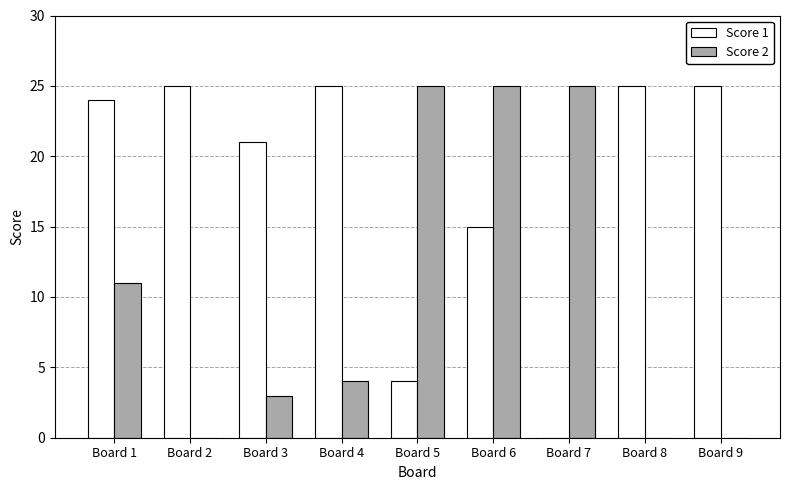

Which series has the largest total across all categories?

Score 1